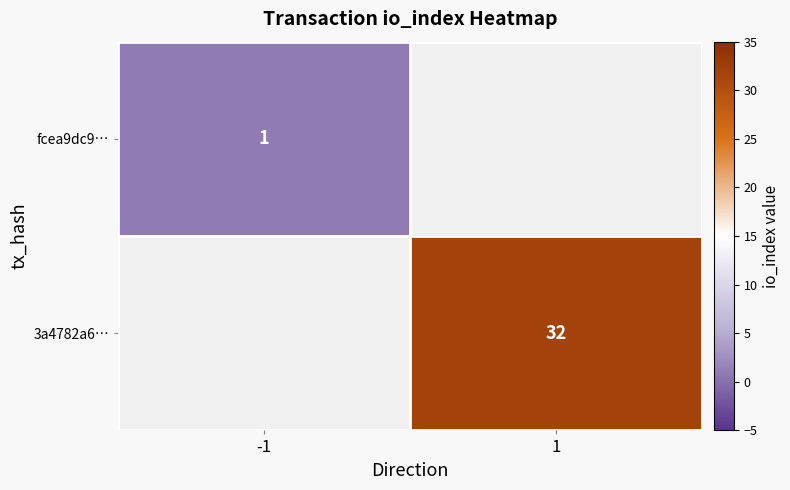

At how many categories does at least one series exceed 2?

1